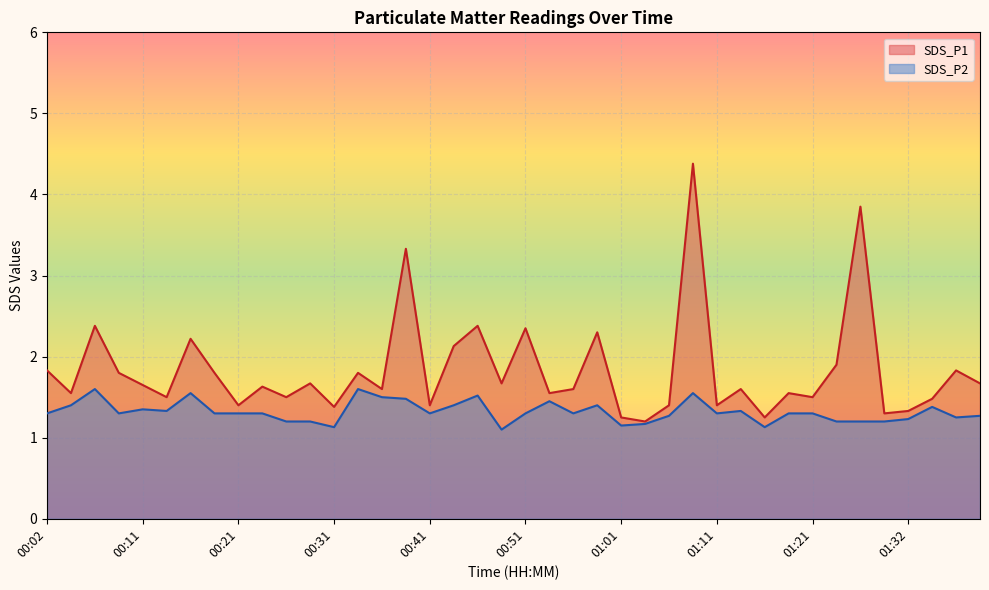

What are all the series names shown in the legend?

SDS_P1, SDS_P2